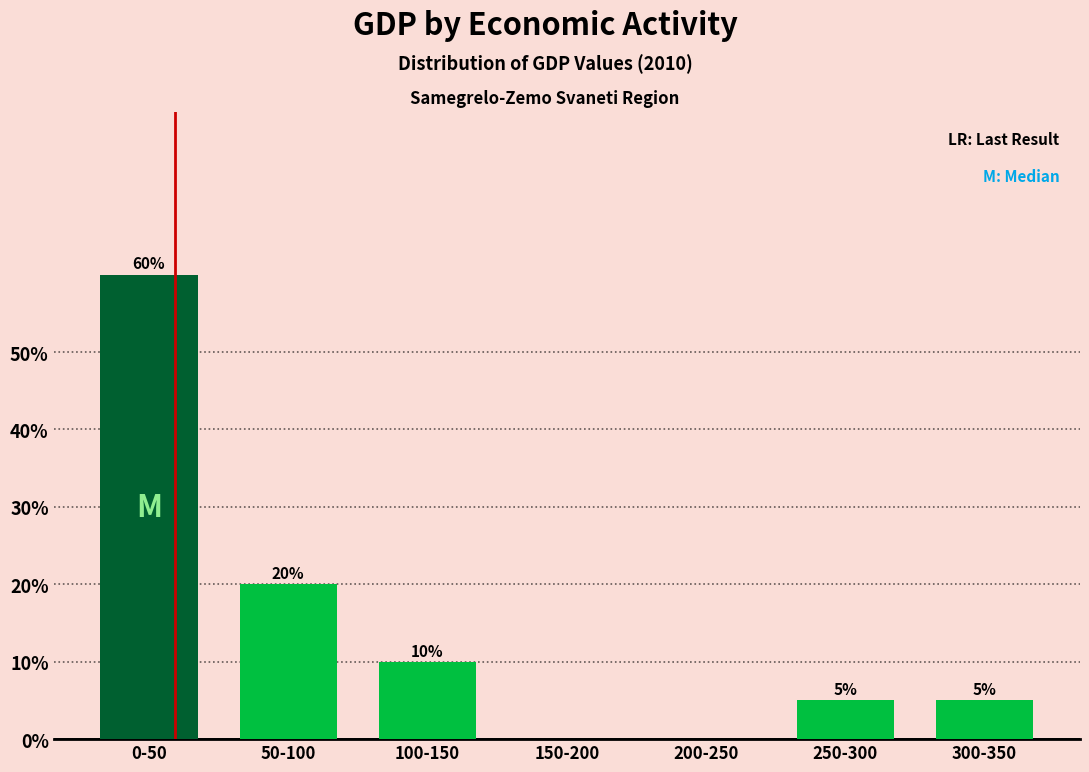

Reading left to right, transcribe all the data shown in this chart.

0-50=60	50-100=20	100-150=10	150-200=0	200-250=0	250-300=5	300-350=5